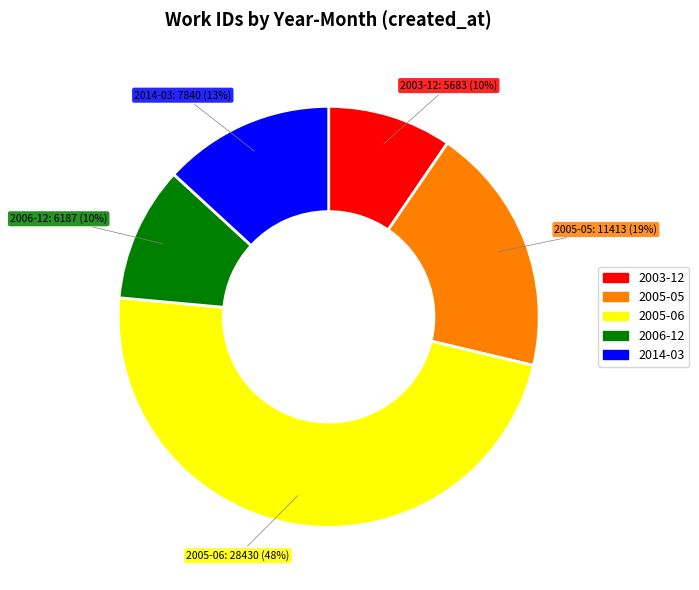

Which has a higher value, 2005-06 or 2014-03?

2005-06